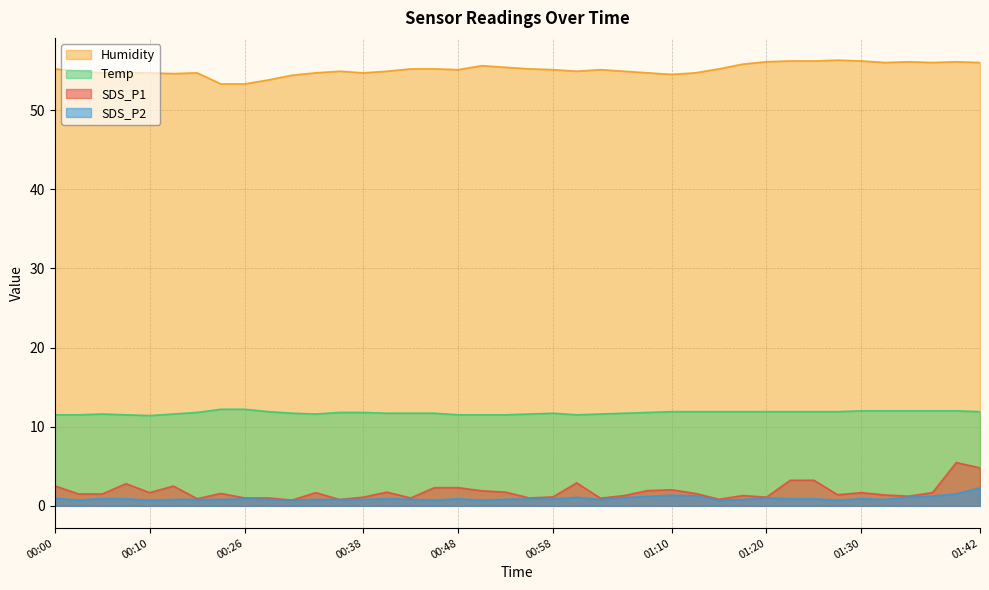

Which category has the lowest value across all series?

00:03